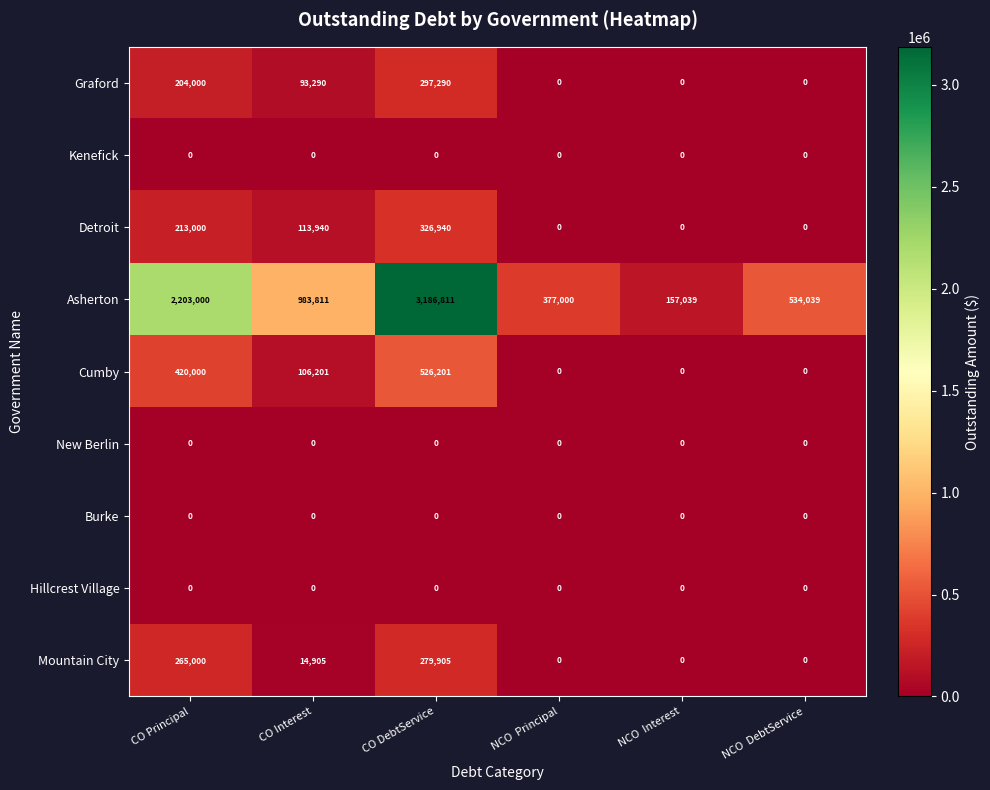

What is the sum of the Mountain City values at CO Principal and CO DebtService?

544905